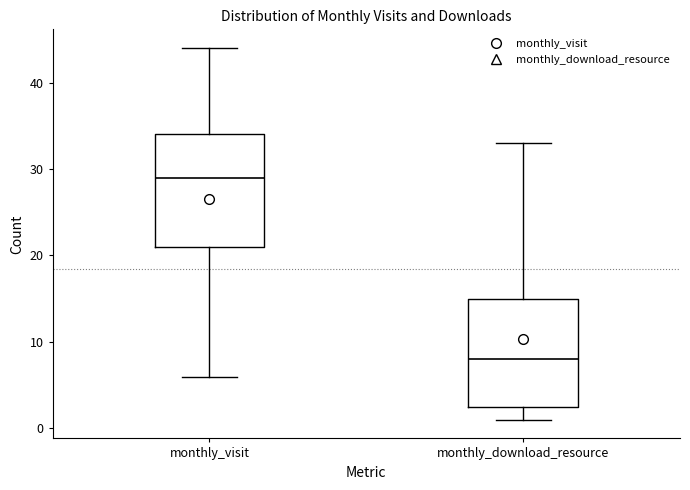

Where does the upper whisker of the box for monthly_visit end on the y-axis? The values are not printed on the chart, so give them approximately, as read against the axis.

44